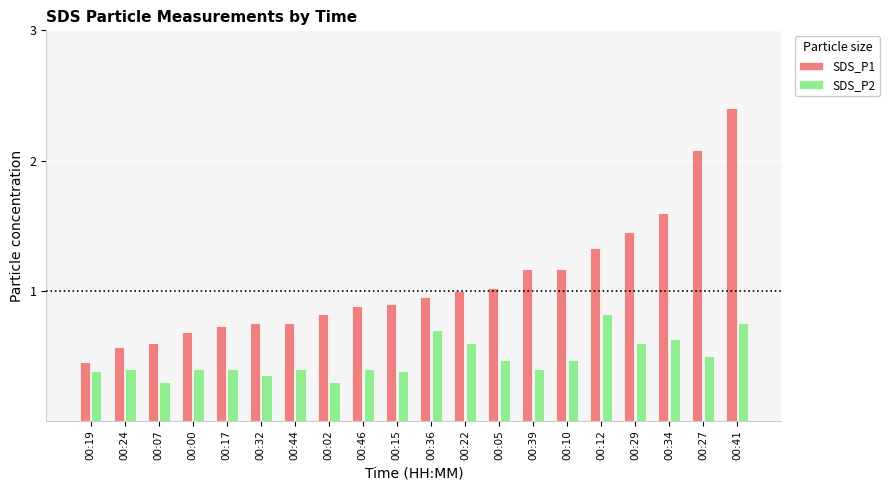

Rank the series at 00:07 from lowest to highest value.

SDS_P2, SDS_P1